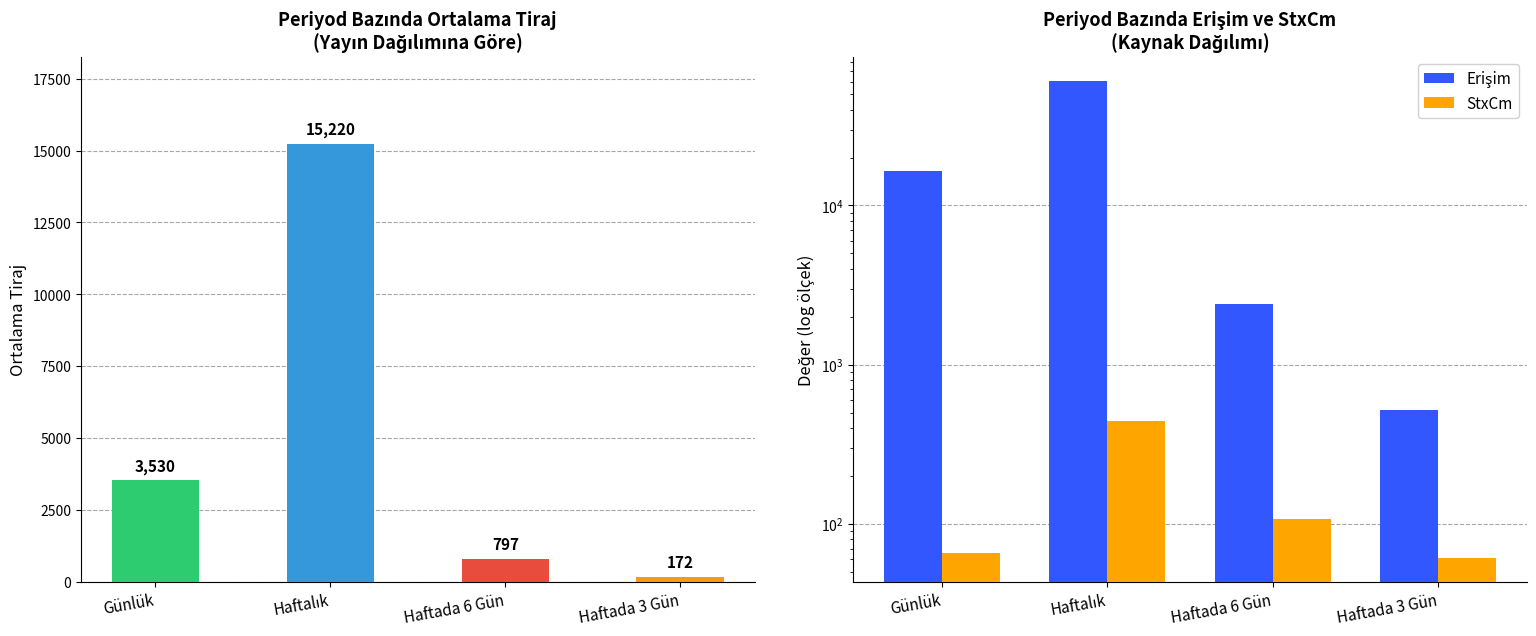

What is the sum of all Tiraj values?

19719